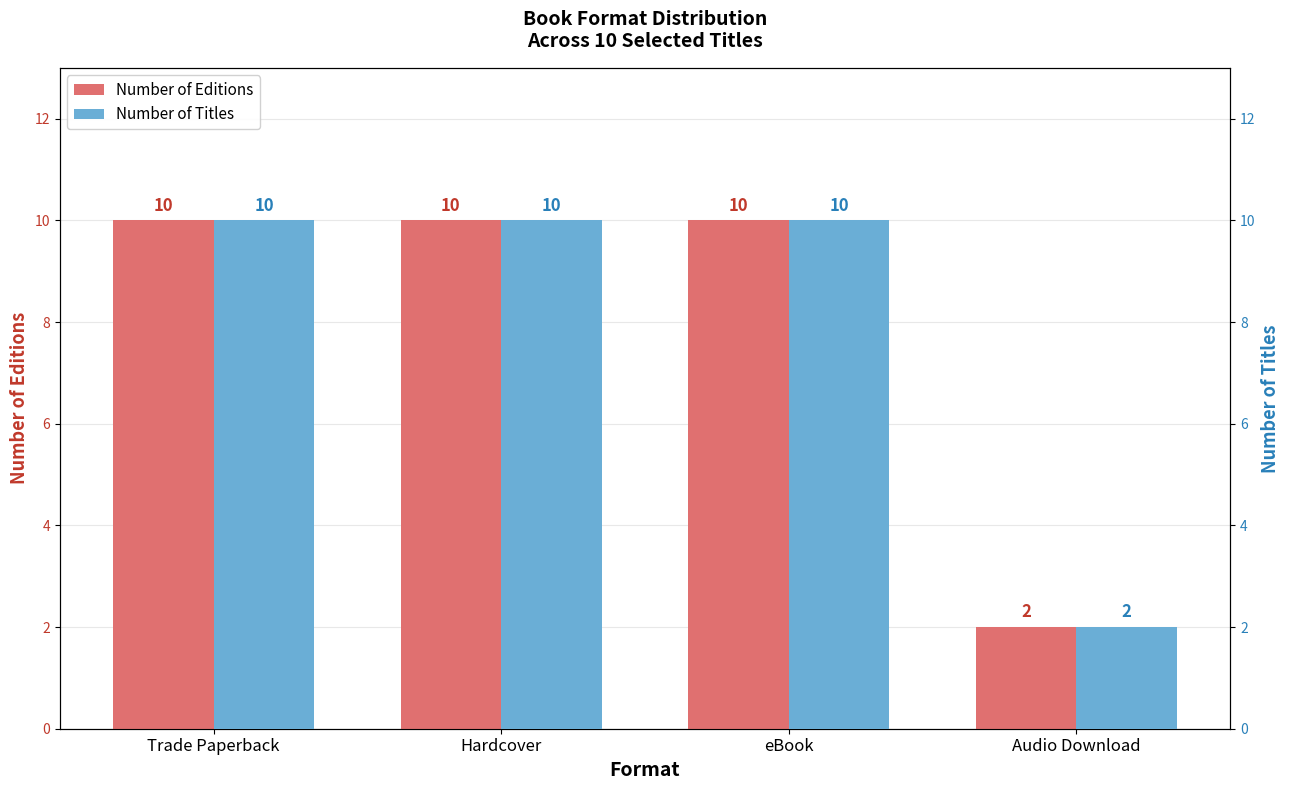

Is the value of Number of Editions at Hardcover greater than the value of Number of Titles at eBook?

No